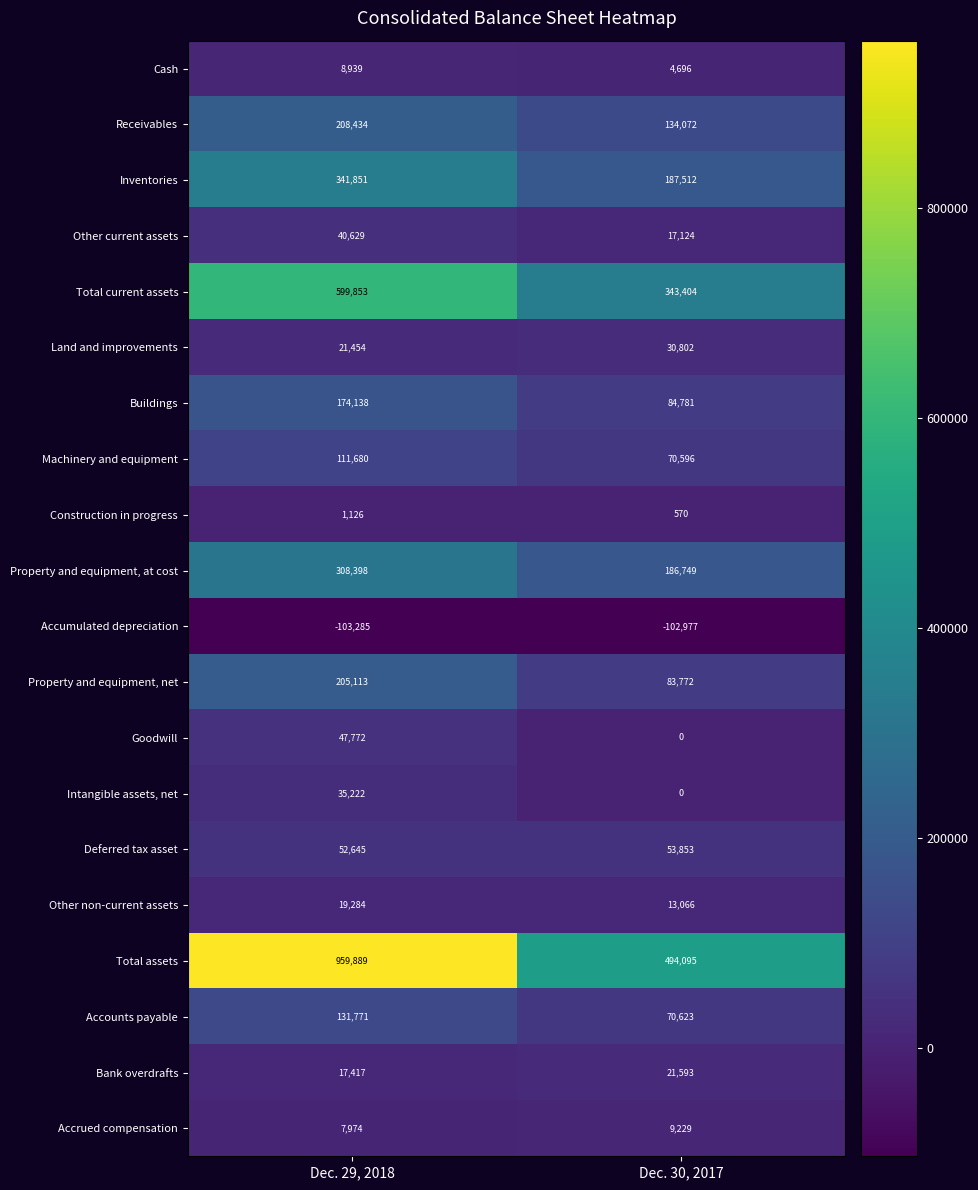

Is it true that Receivables equals 78454 at Dec. 30, 2017?

False